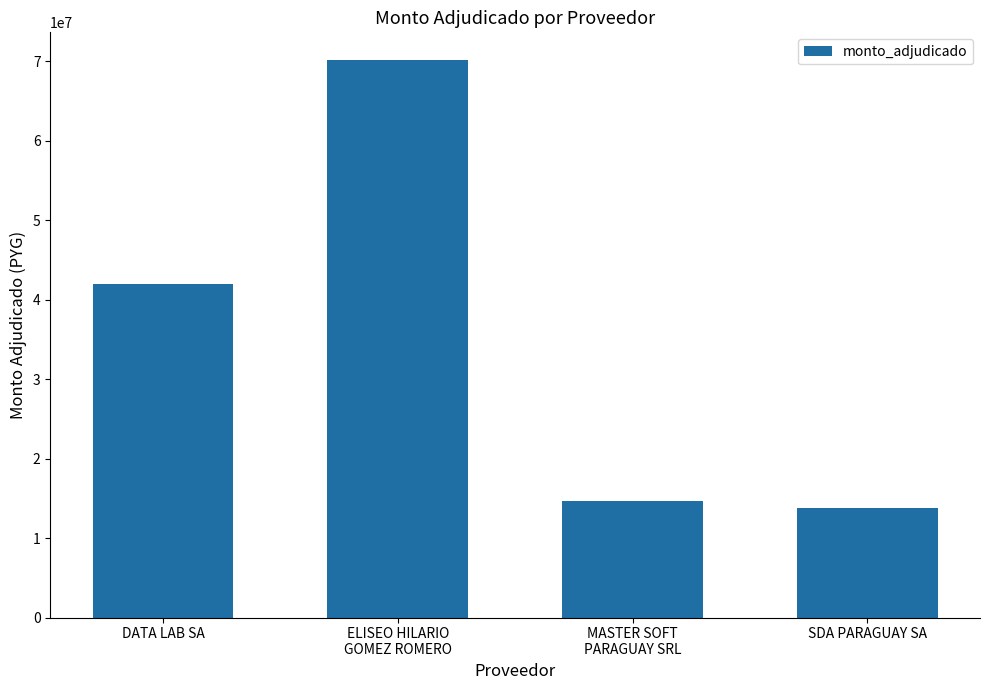

Reading left to right, extract all data points from this chart.

DATA LAB SA=42002400	ELISEO HILARIO
GOMEZ ROMERO=70118000	MASTER SOFT
PARAGUAY SRL=14683368	SDA PARAGUAY SA=13790000